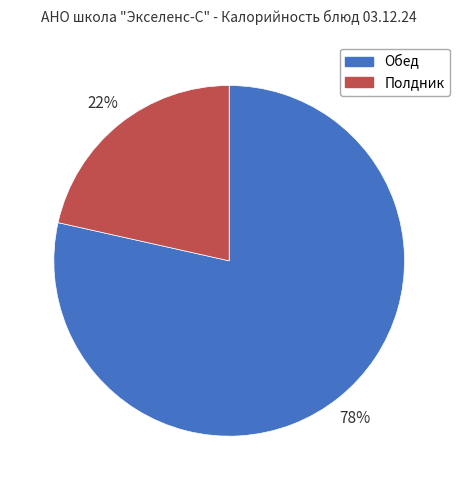

To the nearest percent, what percentage of the pie is Полдник?

22%